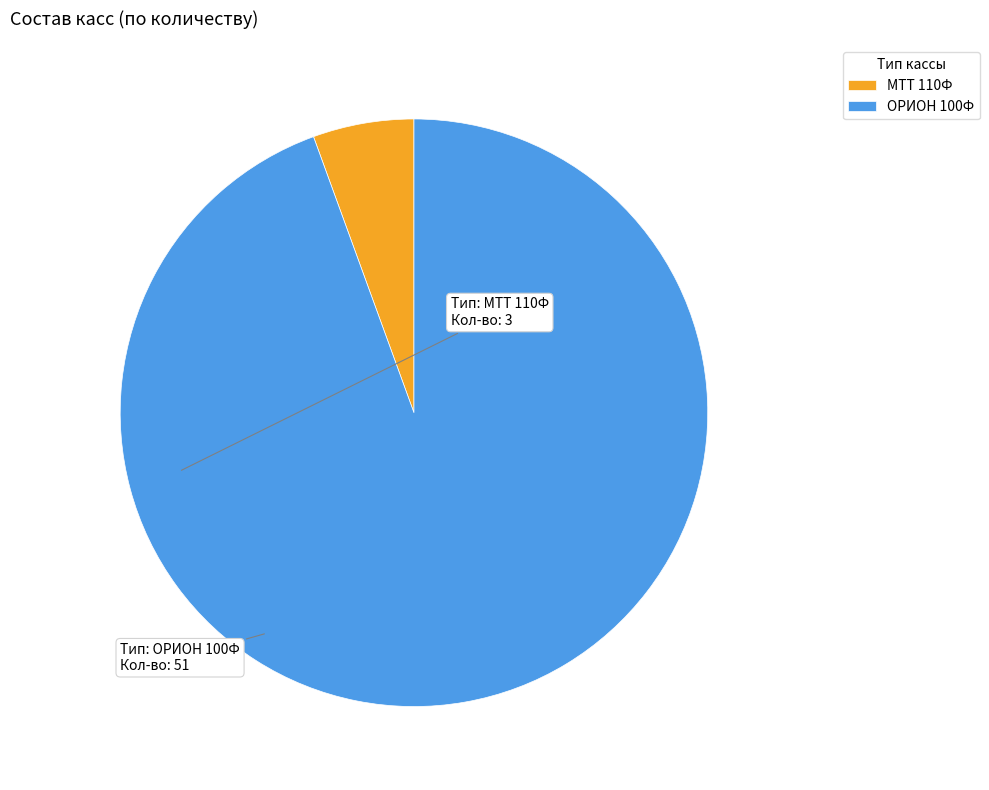

Count the number of slices in the pie.

2